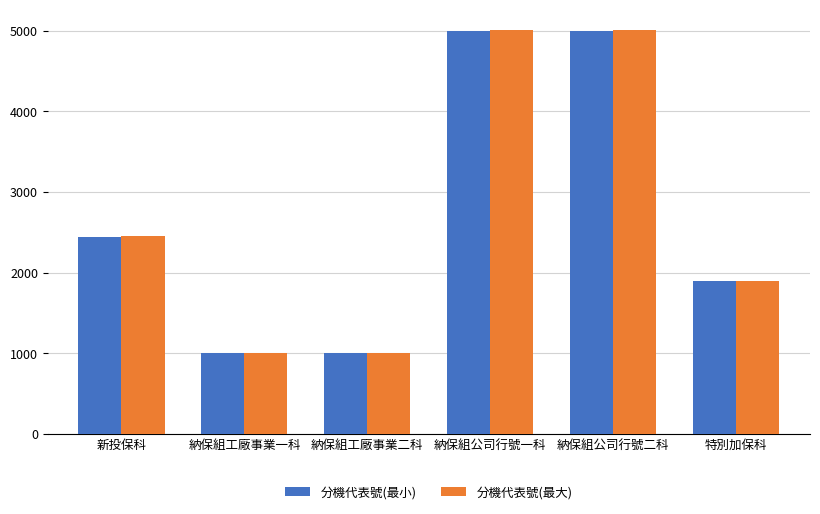

Is the value of 分機代表號(最小) at 納保組公司行號二科 greater than the value of 分機代表號(最大) at 新投保科?

Yes